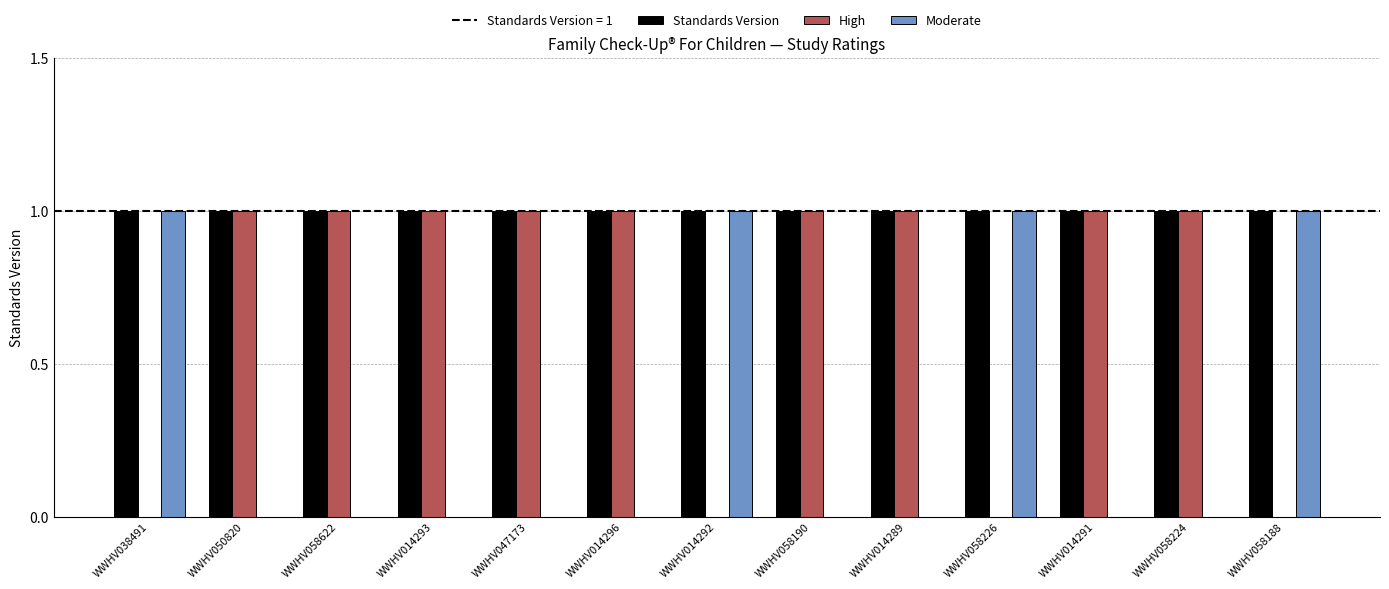

What is the sum of the Standards Version values at WWHV047173 and WWHV014291?

2